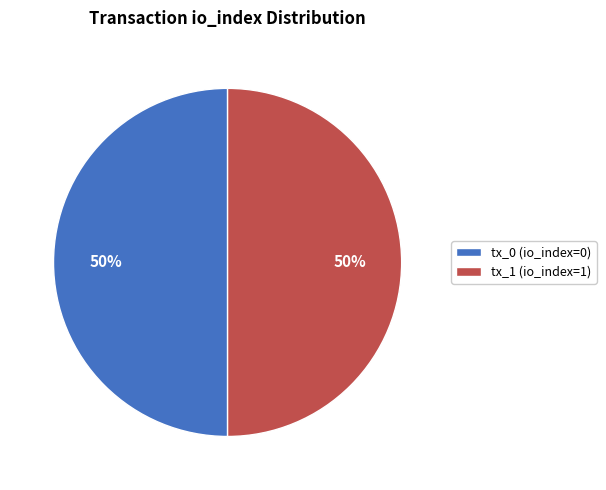

To the nearest percent, what is the difference between the tx_1 (io_index=1) and tx_0 (io_index=0) slice percentages?

0%